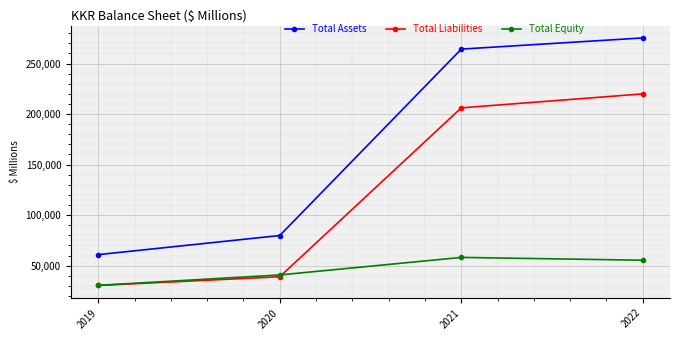

Where do Total Equity and Total Liabilities first cross each other?

2020 and 2021